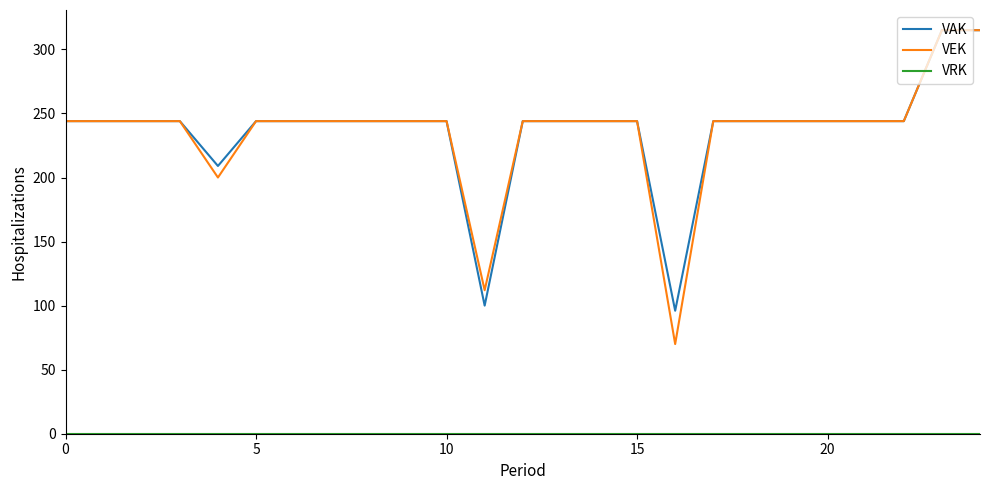

What is the minimum value for VAK?

96